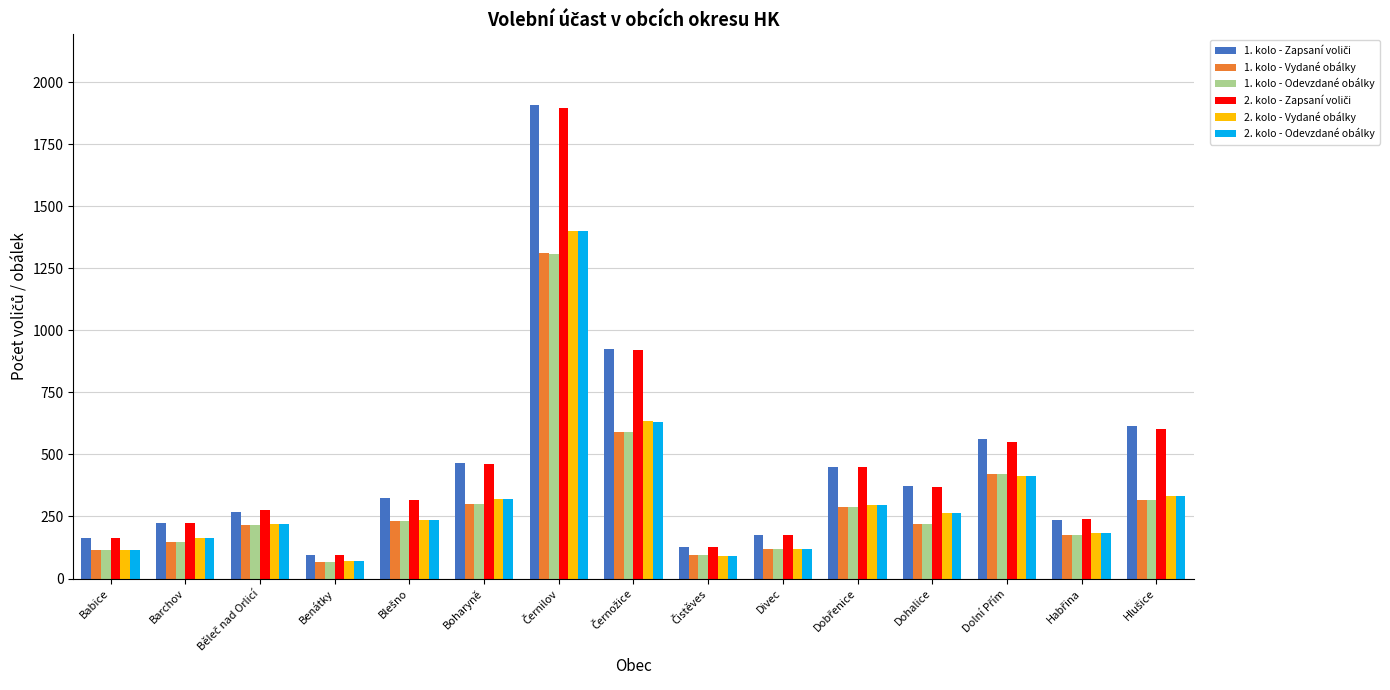

What is the maximum value shown in the chart?

1907